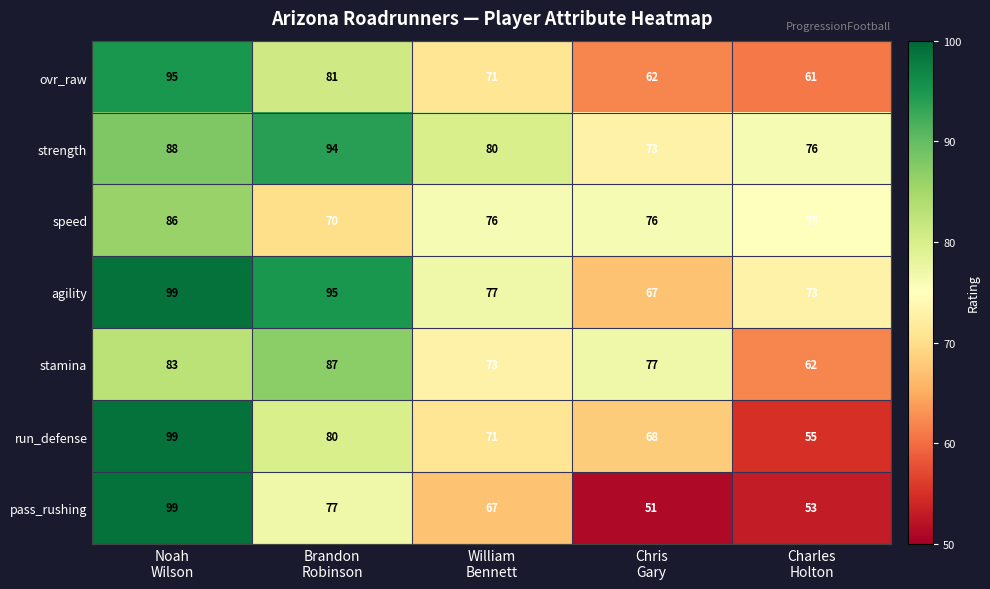

Which series has the widest spread of values?

pass_rushing